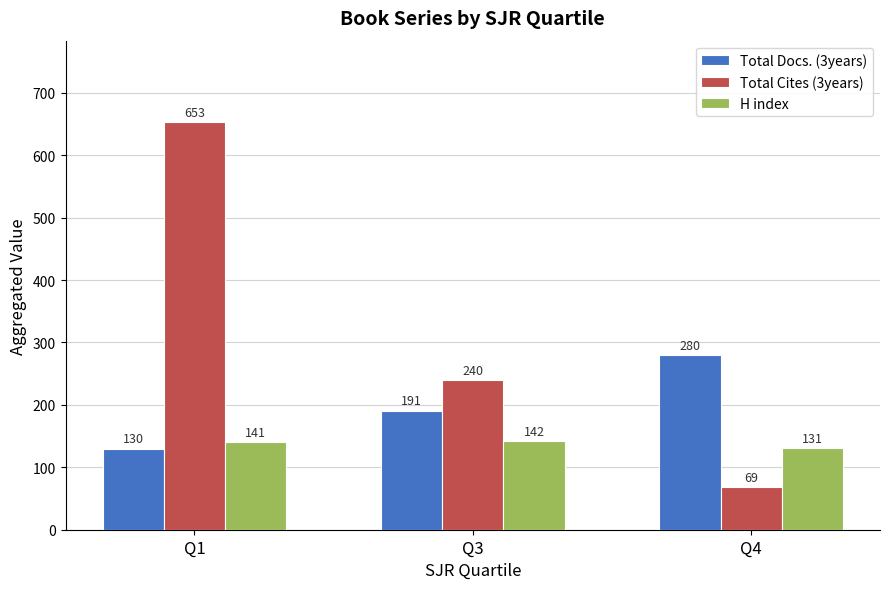

How many distinct data groups are displayed?

3